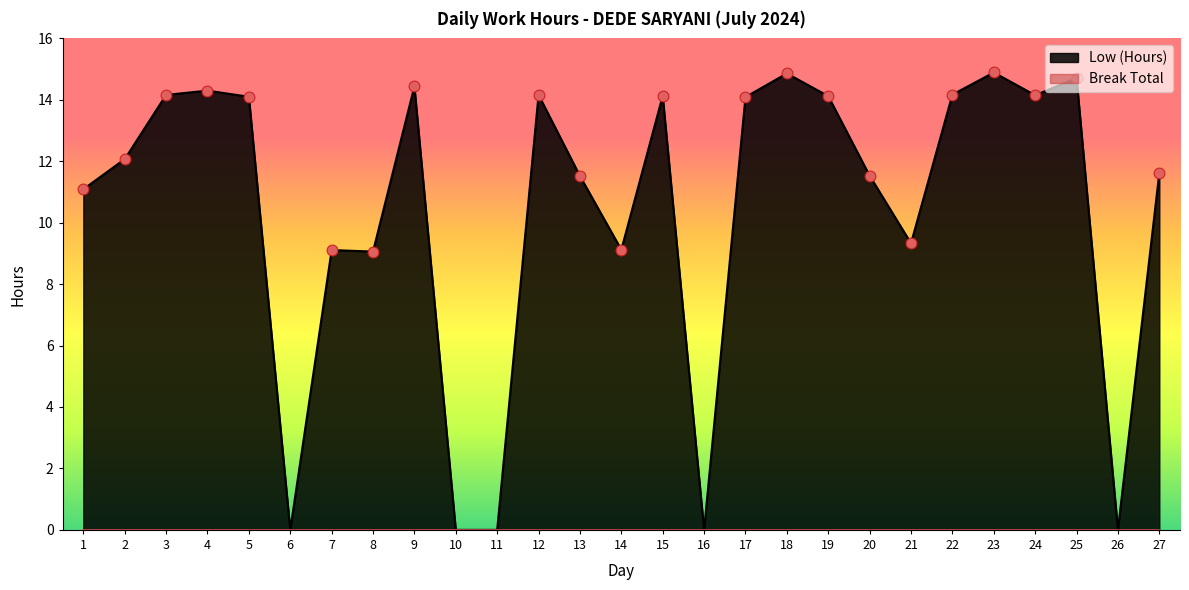

What is the change in value from 7 to 26?

-9.1